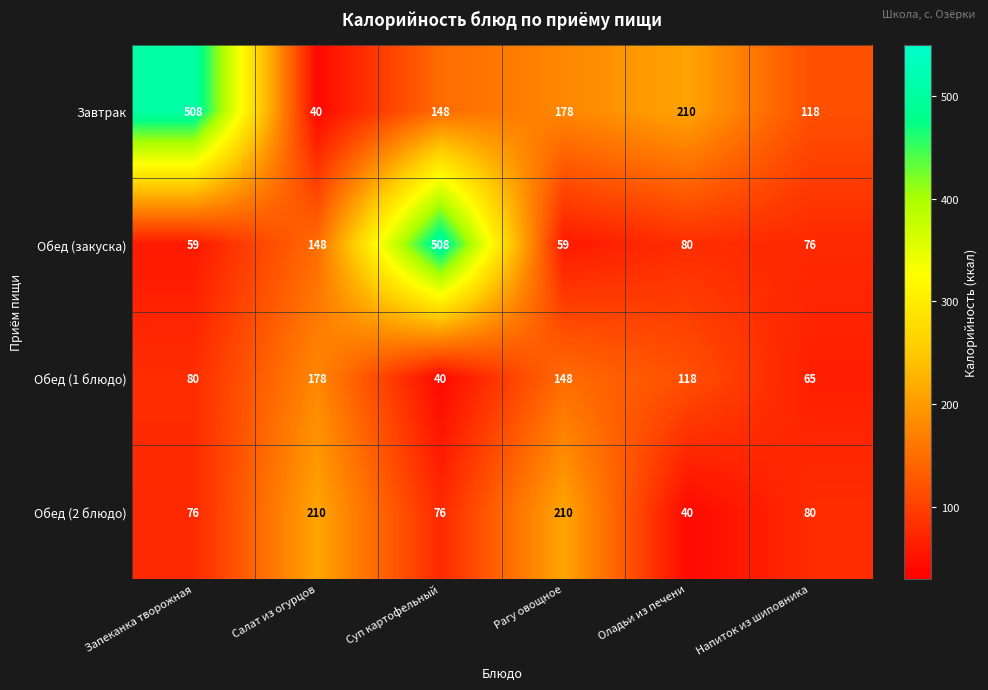

Reading left to right, list all the values displayed in this chart.

Завтрак: Запеканка творожная=508	Салат из огурцов=40	Суп картофельный=148	Рагу овощное=178	Оладьи из печени=210	Напиток из шиповника=118
Обед (закуска): Запеканка творожная=59	Салат из огурцов=148	Суп картофельный=508	Рагу овощное=59	Оладьи из печени=80	Напиток из шиповника=76
Обед (1 блюдо): Запеканка творожная=80	Салат из огурцов=178	Суп картофельный=40	Рагу овощное=148	Оладьи из печени=118	Напиток из шиповника=65
Обед (2 блюдо): Запеканка творожная=76	Салат из огурцов=210	Суп картофельный=76	Рагу овощное=210	Оладьи из печени=40	Напиток из шиповника=80